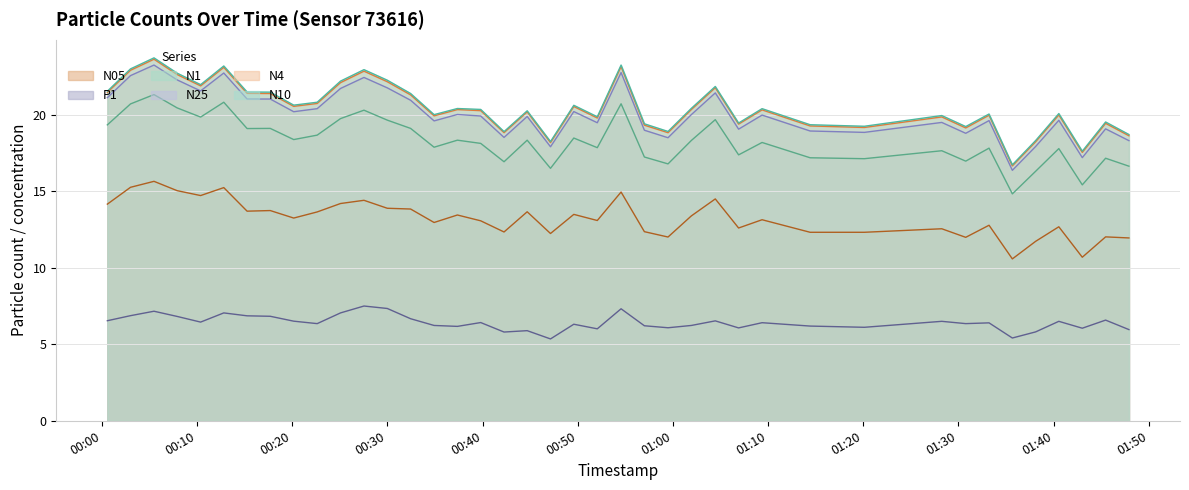

Between 2023-05-29T00:47:08 and 2023-05-29T01:33:13, which is larger?

2023-05-29T01:33:13